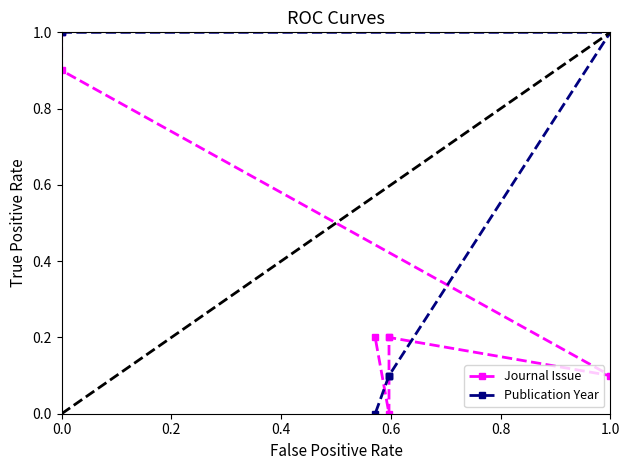

At how many categories does at least one series exceed 0?

7